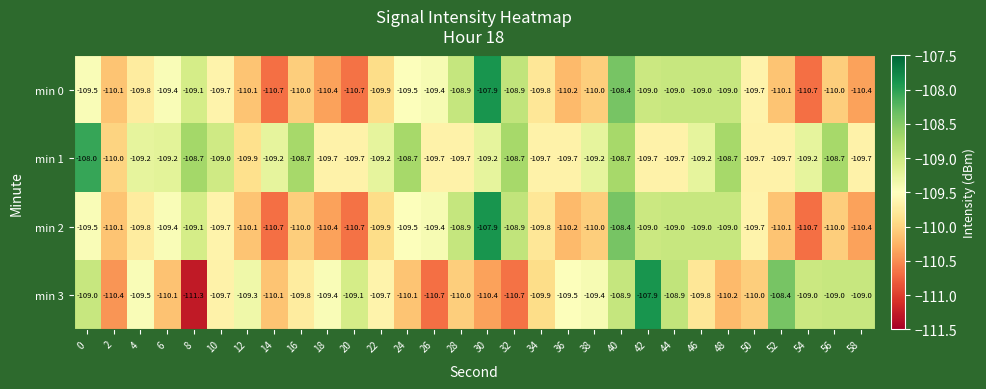

The min 1 series shows -181.1 at 58. True or false?

False